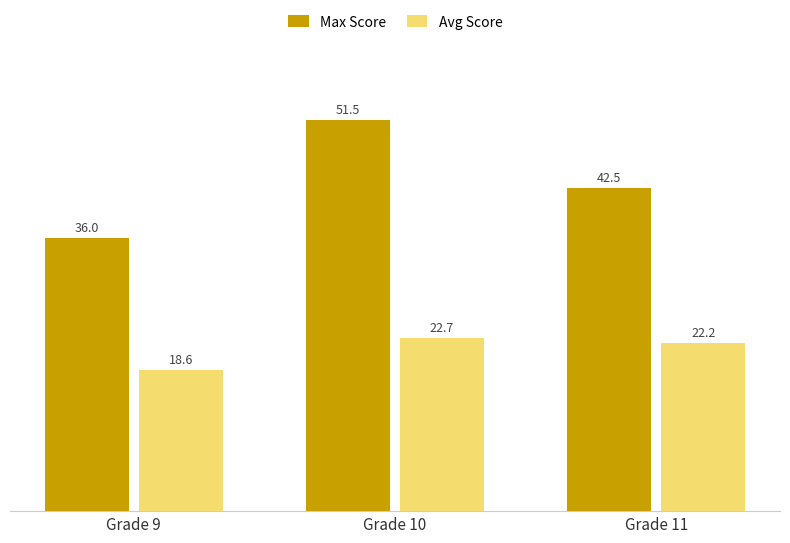

Reading left to right, extract all data points from this chart.

Max Score: Grade 9=36.0	Grade 10=51.5	Grade 11=42.5
Avg Score: Grade 9=18.6	Grade 10=22.7	Grade 11=22.2